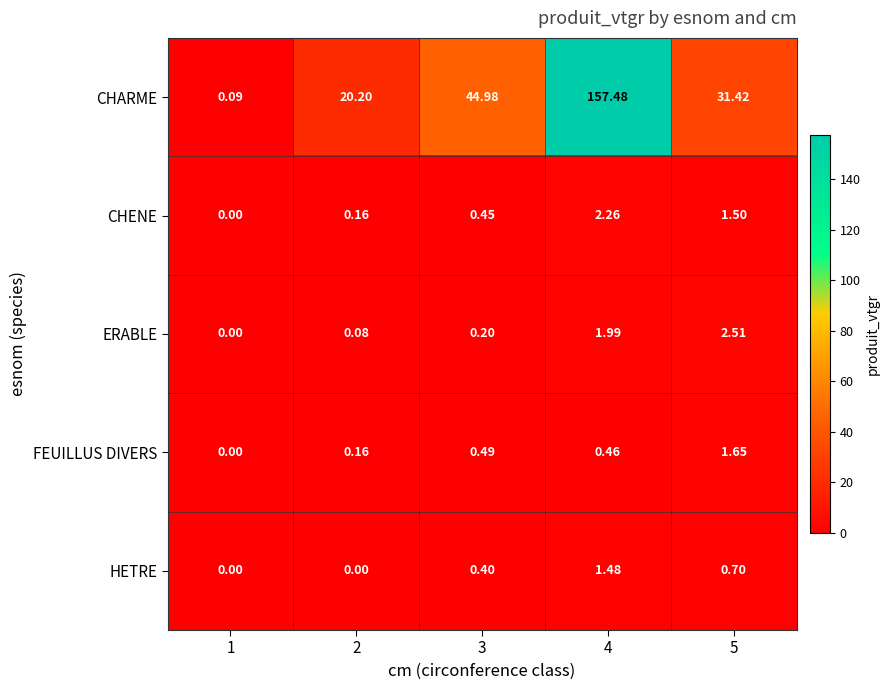

Is the value of ERABLE at 5 greater than the value of CHENE at 3?

Yes